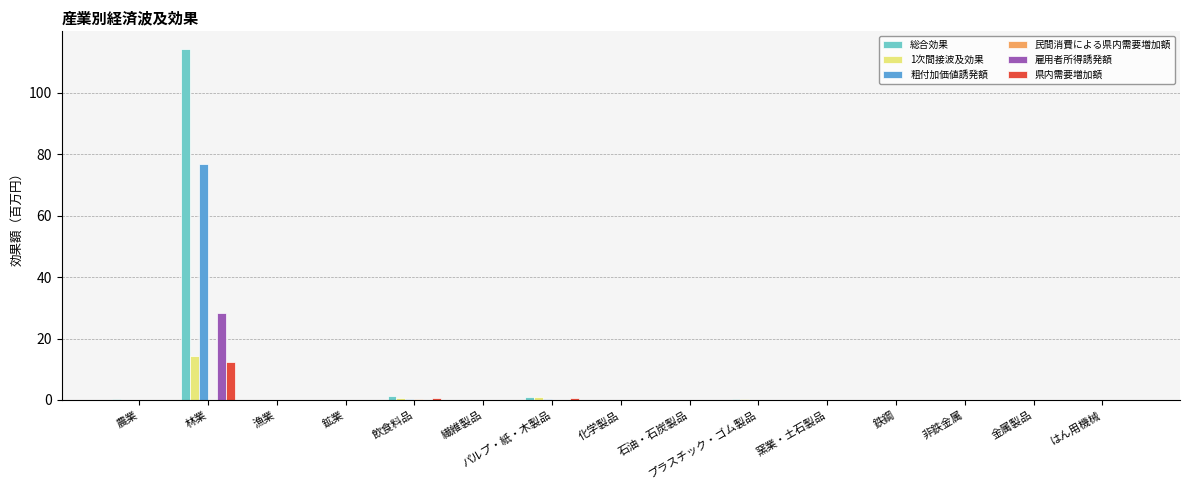

What is the highest value of the 雇用者所得誘発額 series?

28.2